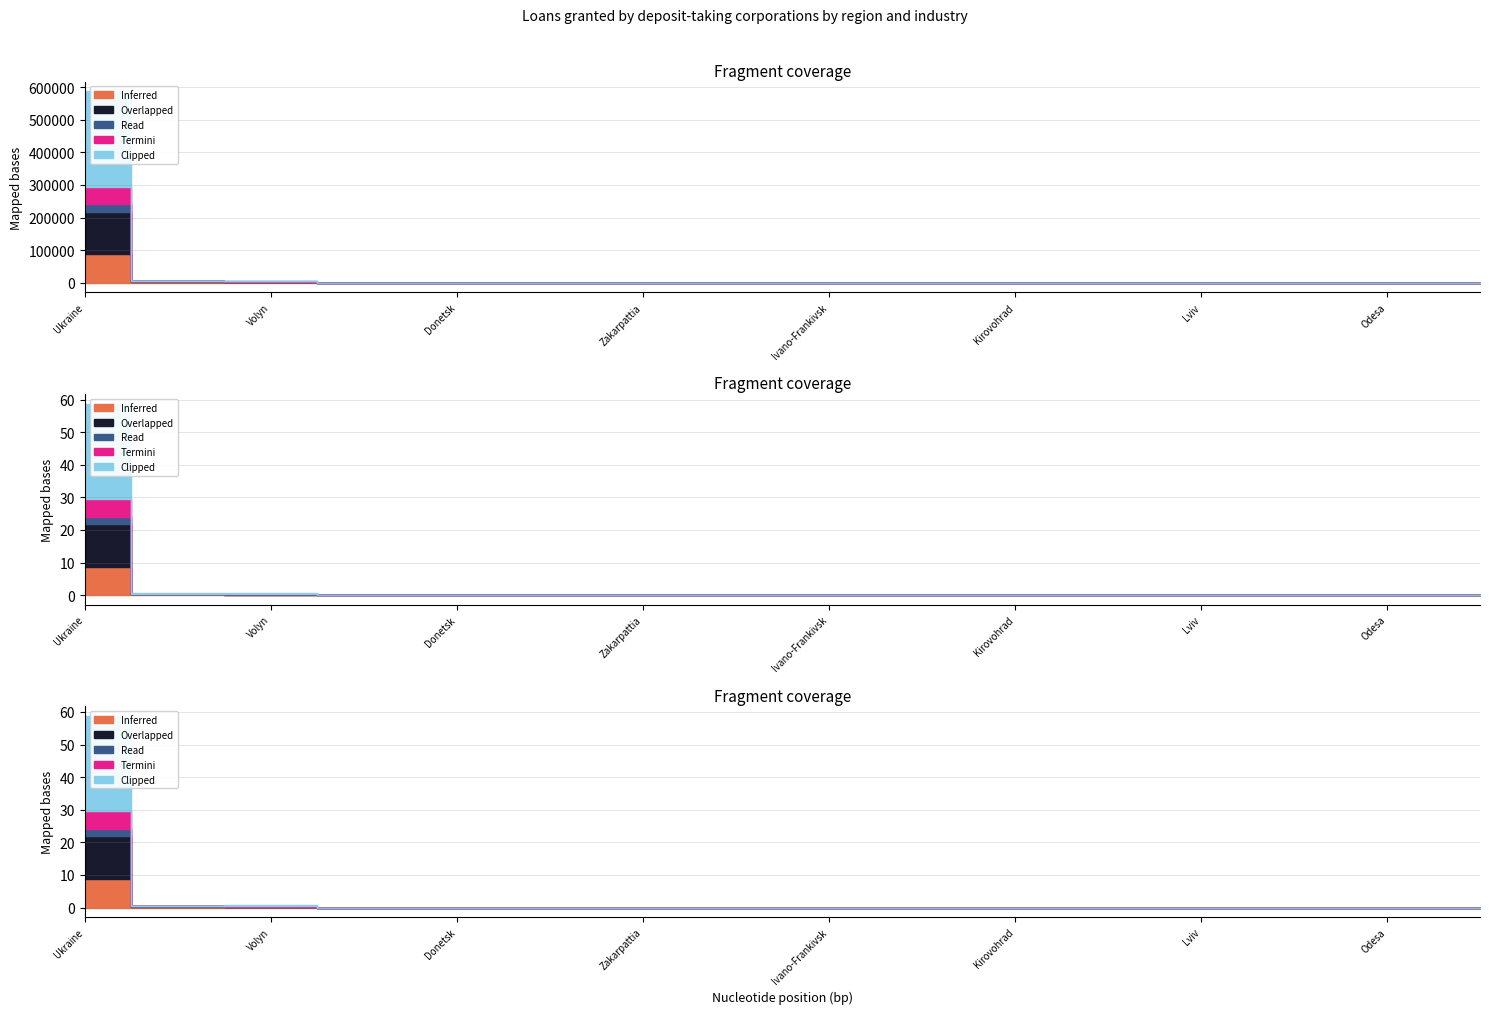

What is the label of the 16th point from the right?

Ukraine